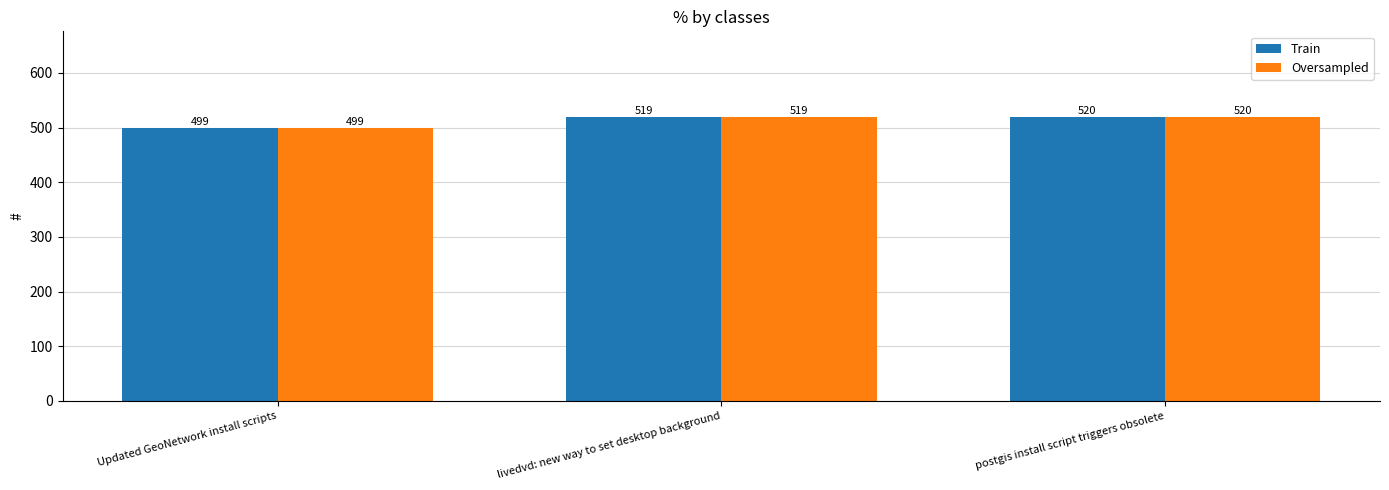

What is the total value across all series at livedvd: new way to set desktop background?

1038